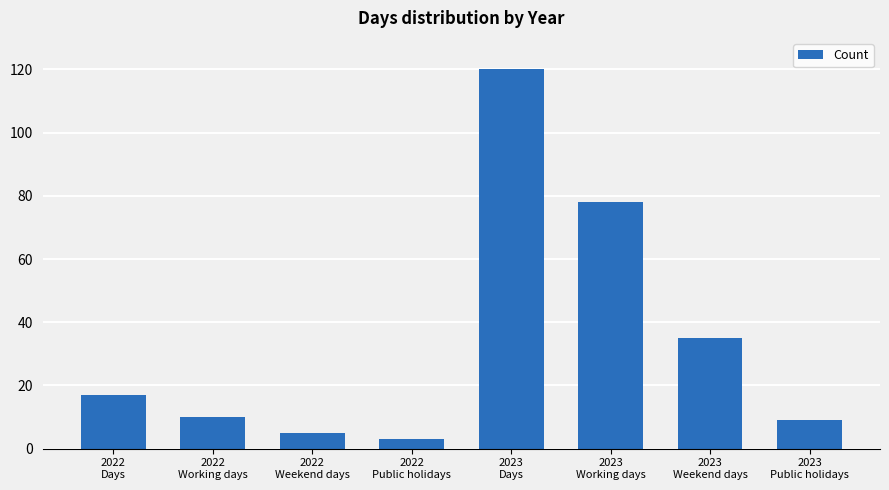

What is the average value?

35